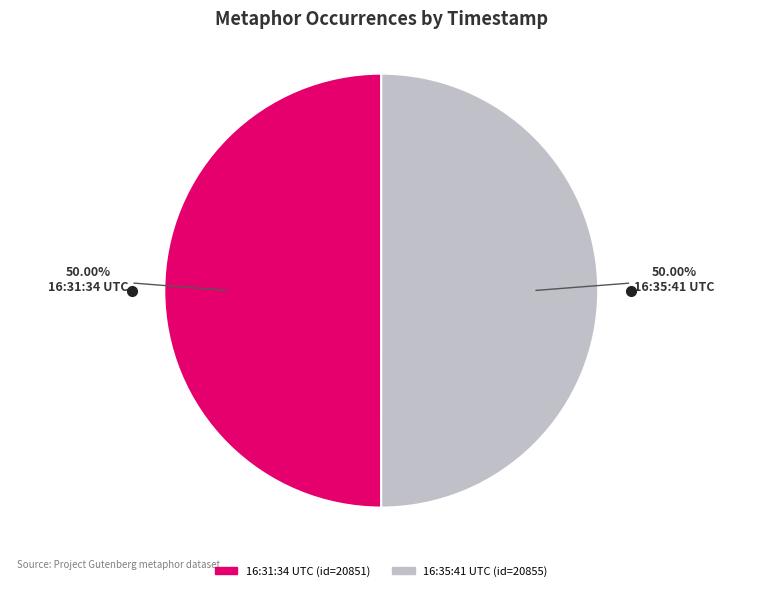

Do 16:35:41 UTC and 16:31:34 UTC together represent more than half of the pie?

Yes